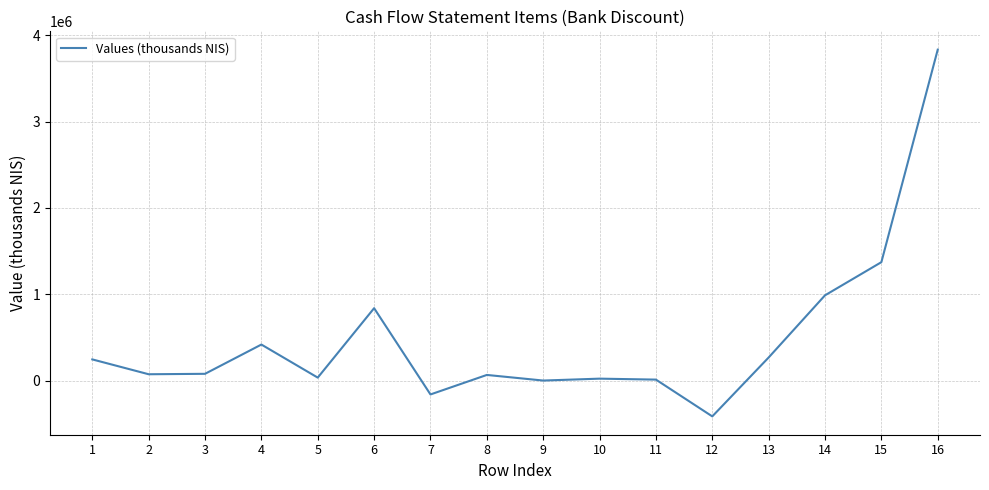

What is the minimum value shown in the chart?

-415000